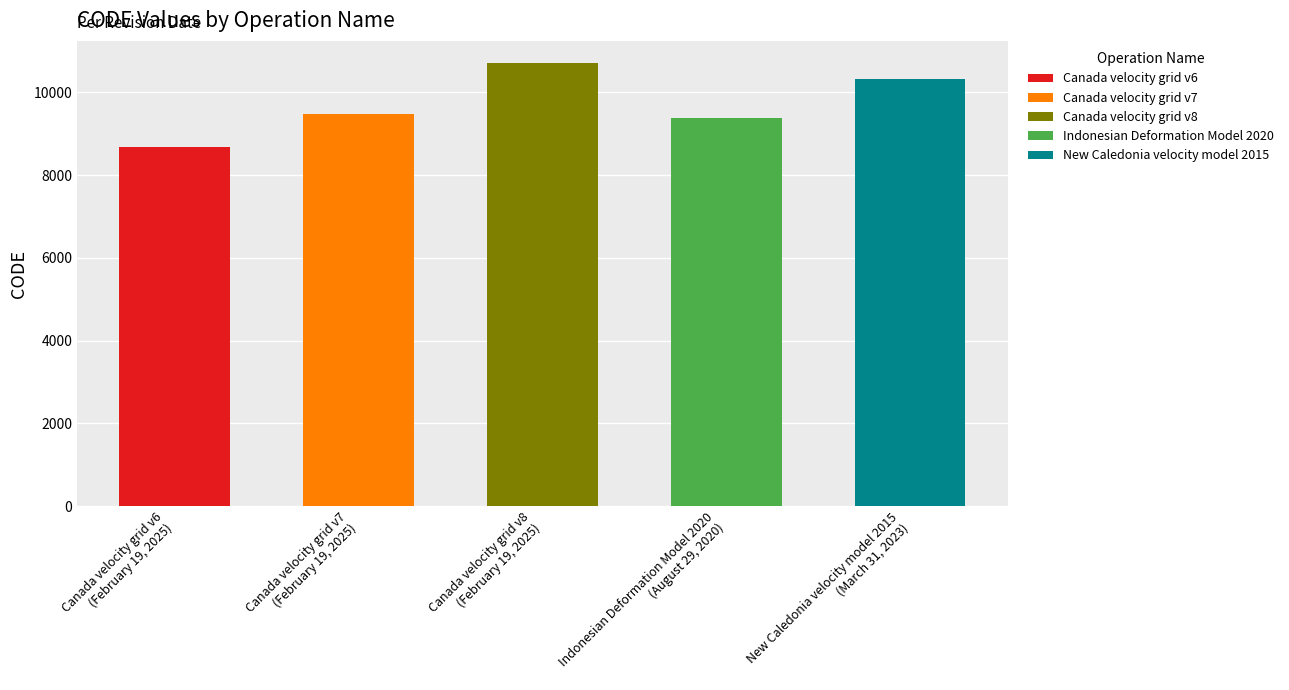

Approximately how many times larger is the value at Indonesian Deformation Model 2020 compared to Canada velocity grid v8?

0.9